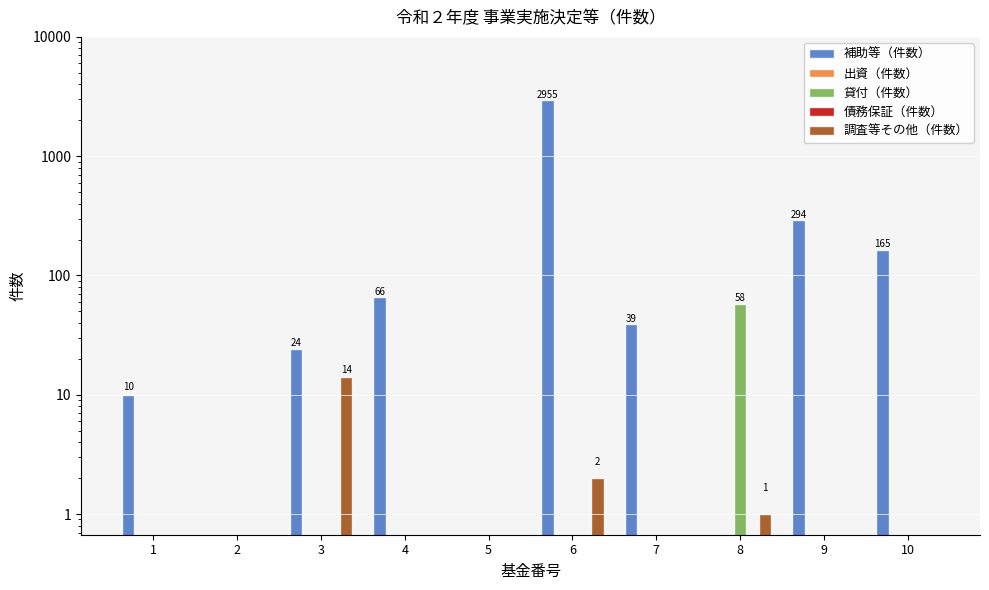

What is the highest value of the 補助等（件数） series?

2955